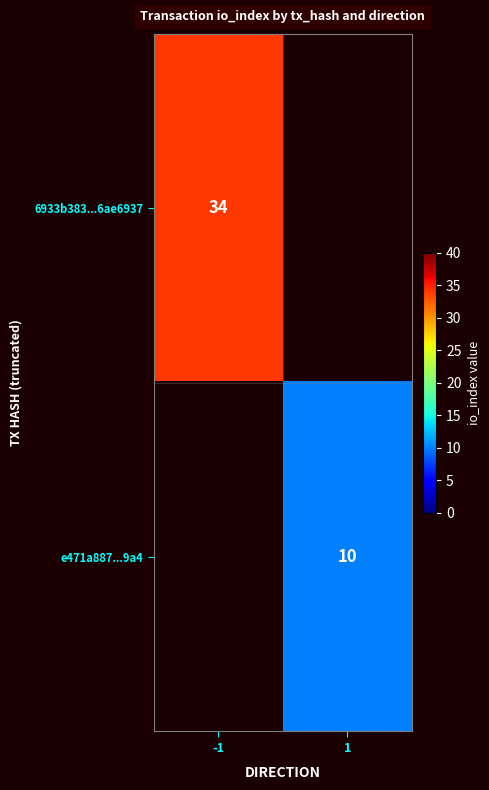

True or false: e471a887...9a4 has a value of 16 at 1.

False